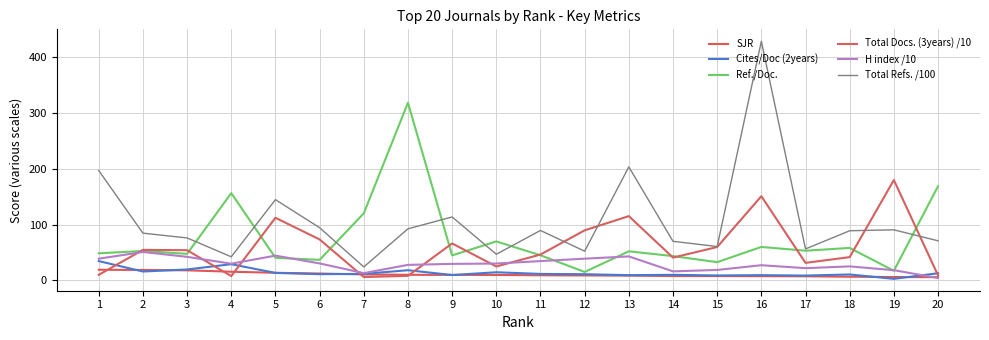

At which category does H index /10 reach its first local peak?

2